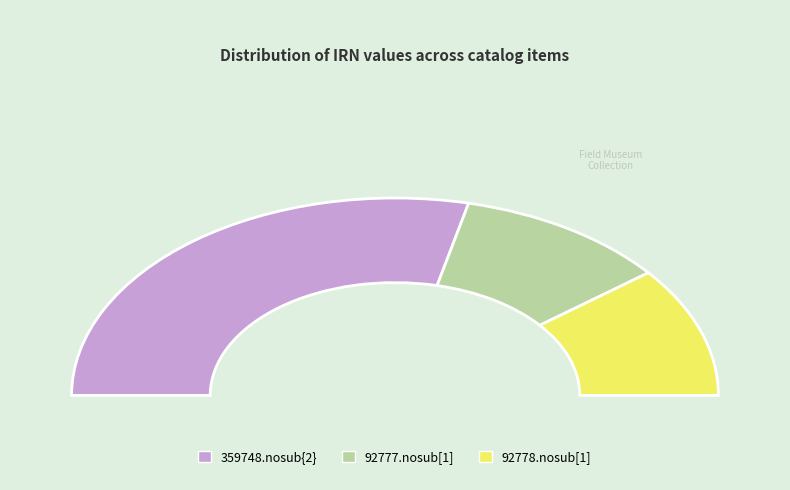

What is the majority slice?

359748.nosub{2}